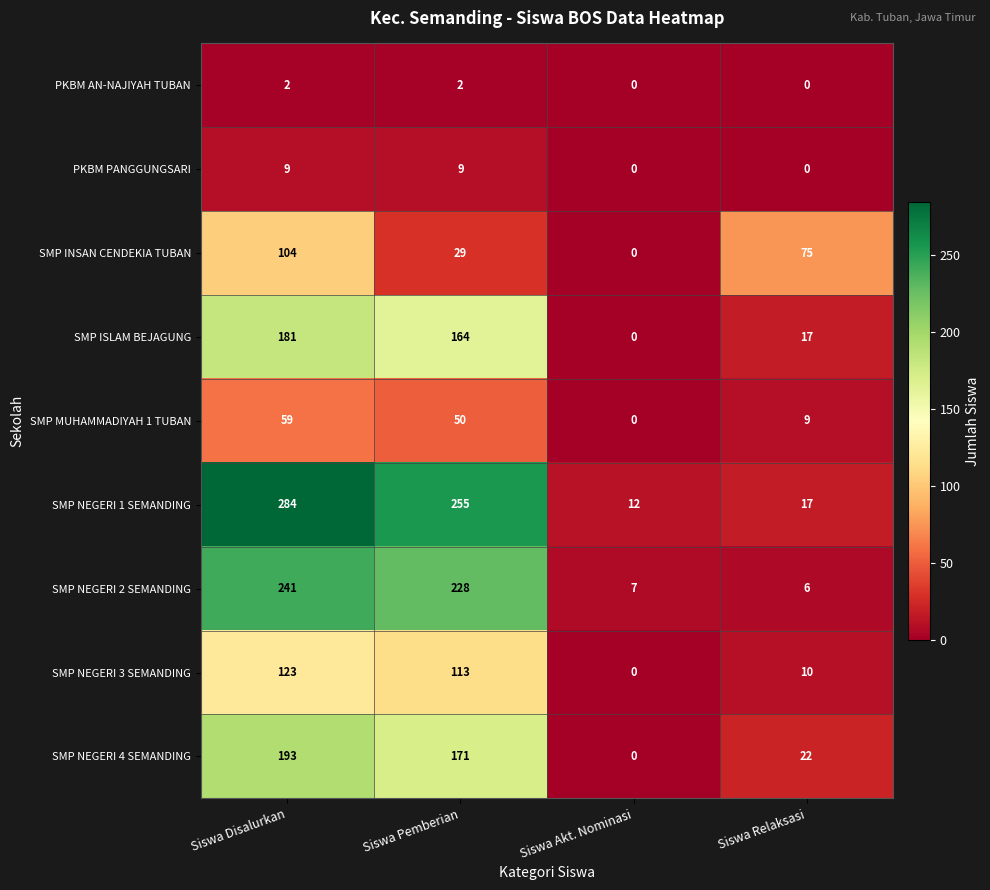

List the labels in order of SMP ISLAM BEJAGUNG value, smallest first.

Siswa Akt. Nominasi, Siswa Relaksasi, Siswa Pemberian, Siswa Disalurkan